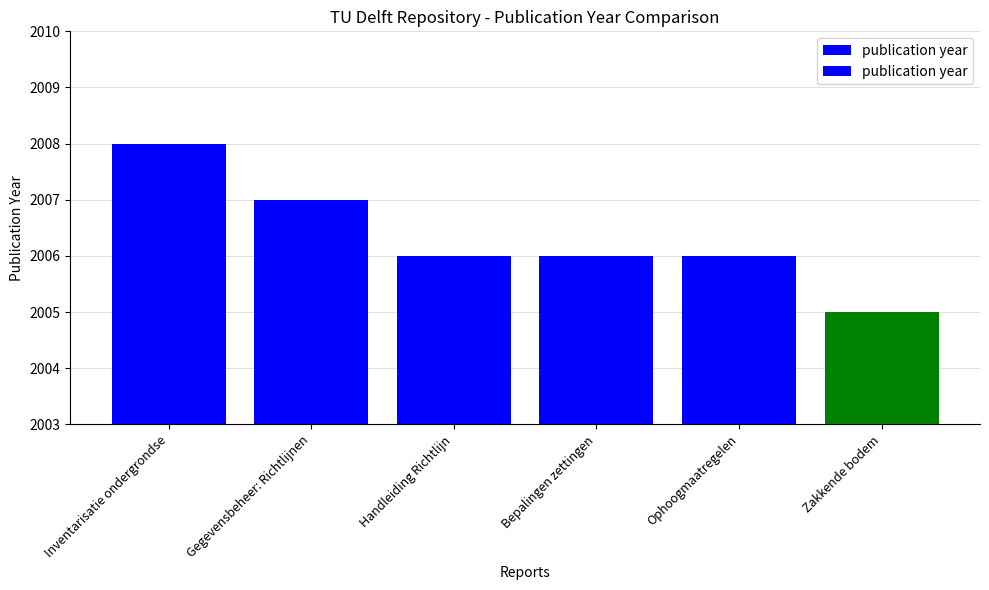

How many distinct data groups are displayed?

1